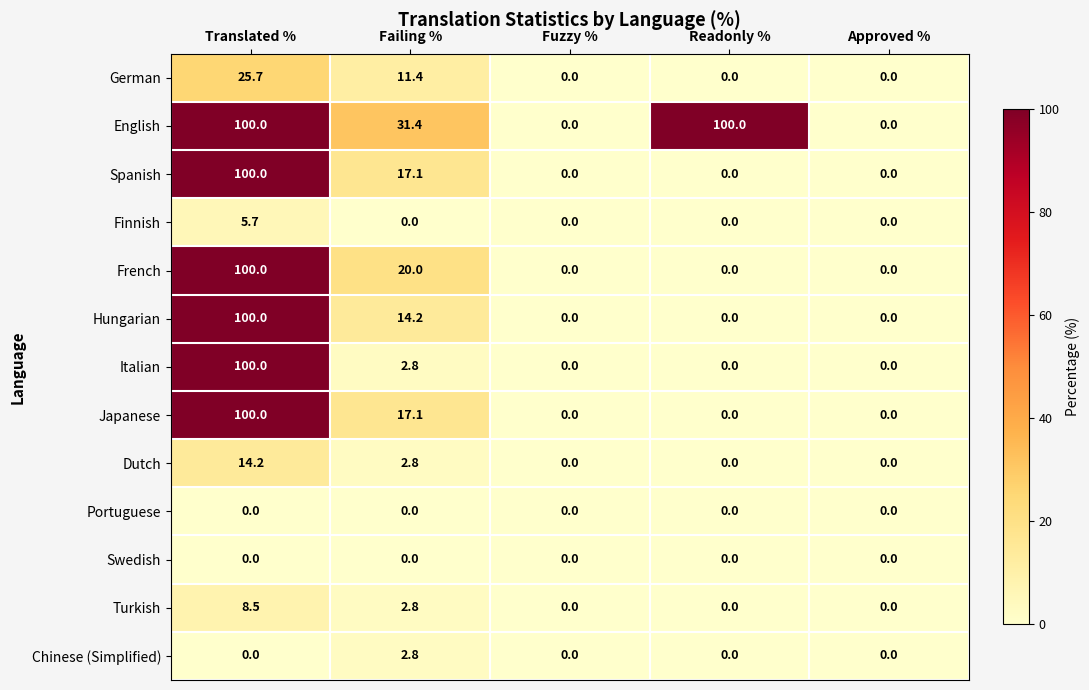

Between Failing % and Readonly %, which series saw the biggest shift?

English